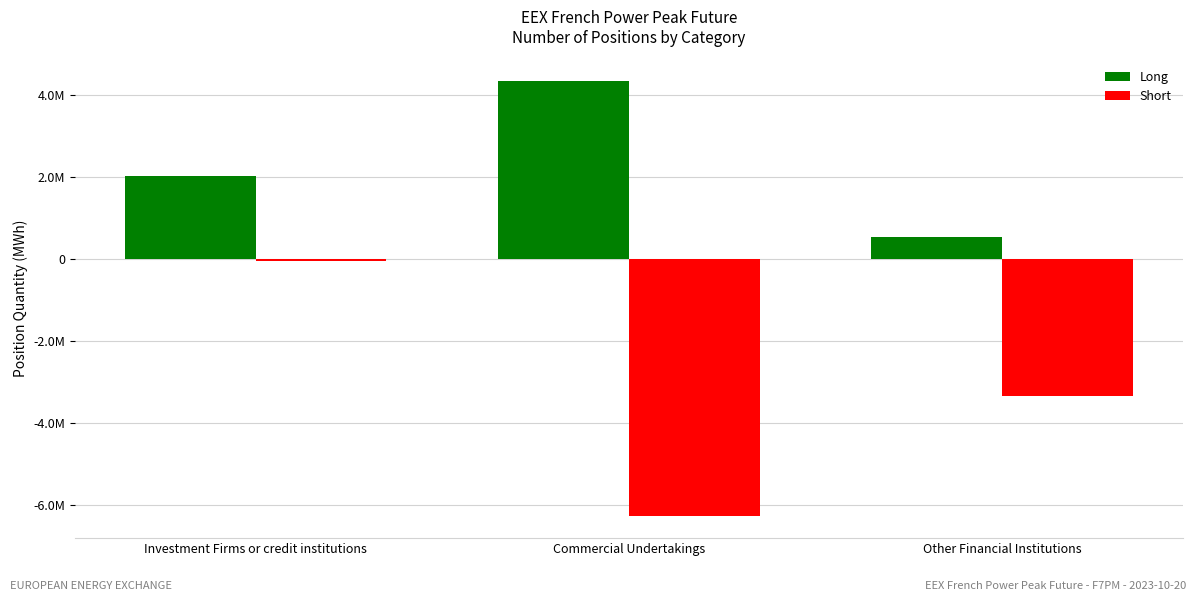

Are the bars grouped side by side (vs. stacked)?

Yes